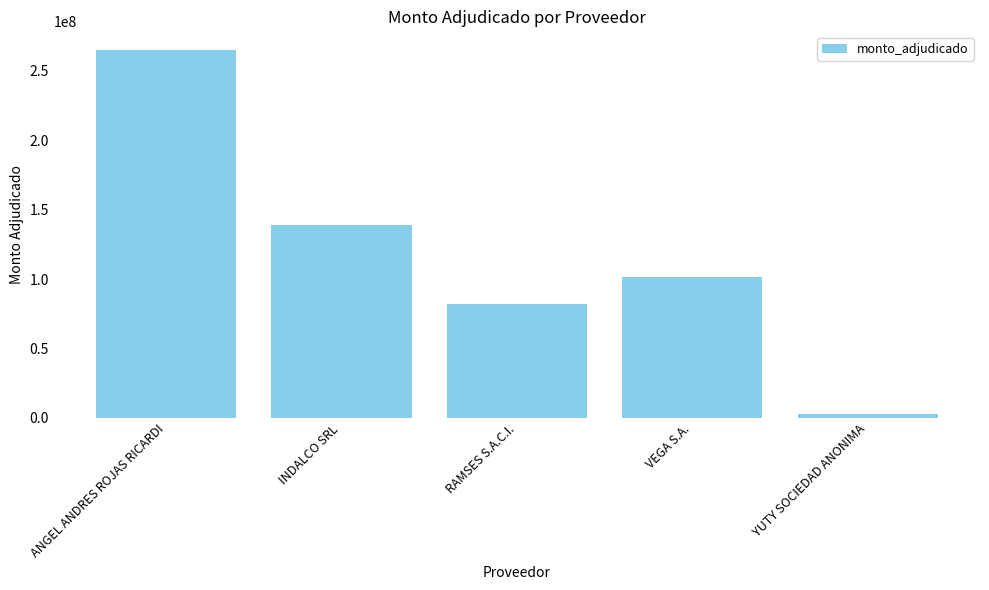

Reading right to left, list all the values displayed in this chart.

YUTY SOCIEDAD ANONIMA=2586000	VEGA S.A.=101741850	RAMSES S.A.C.I.=82446204	INDALCO SRL=138750786	ANGEL ANDRES ROJAS RICARDI=265252000